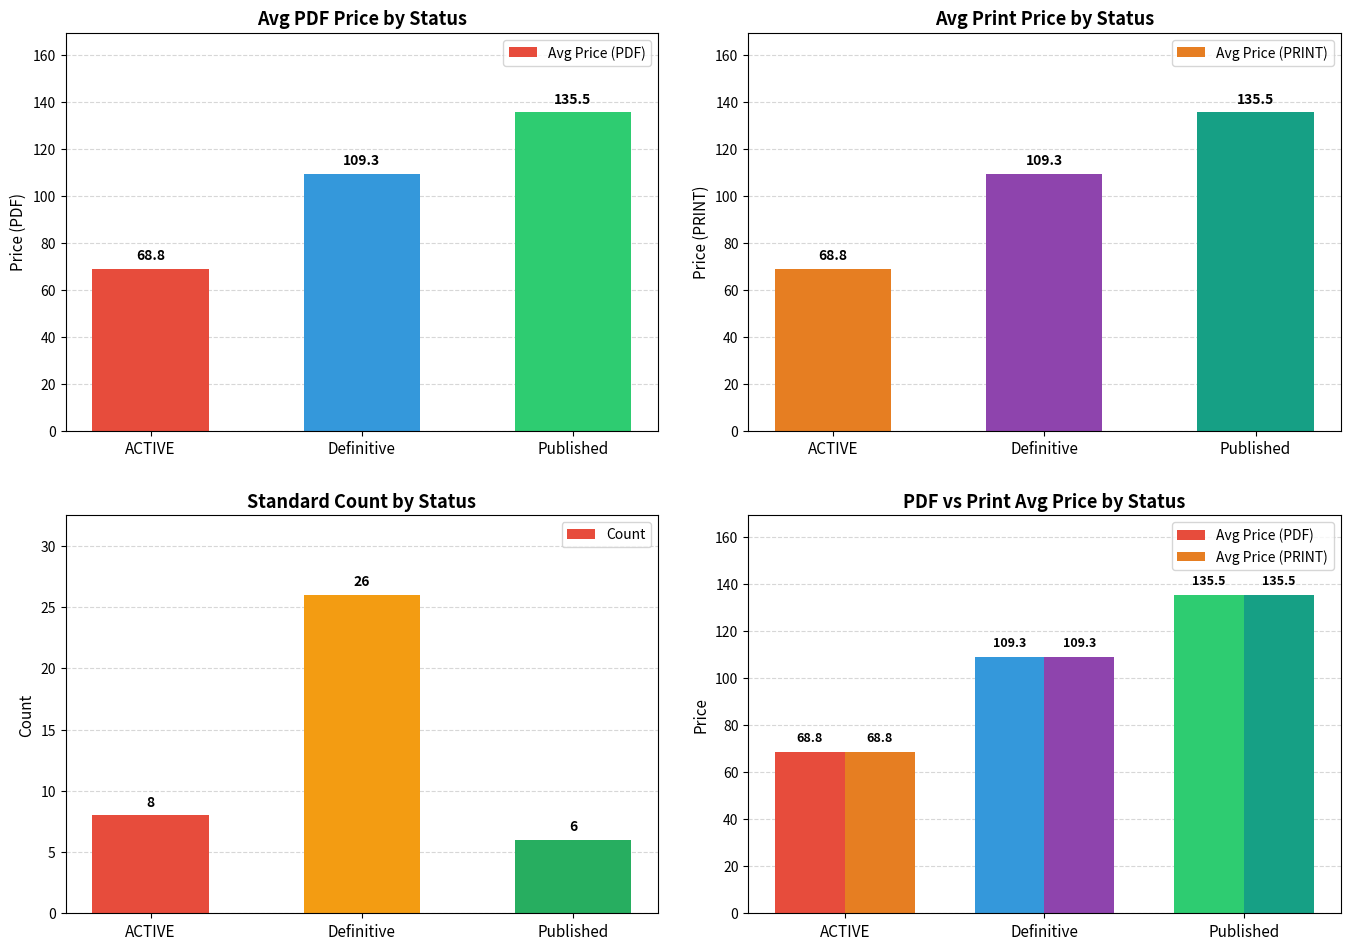

What is the label of the 1st bar from the right?

Published